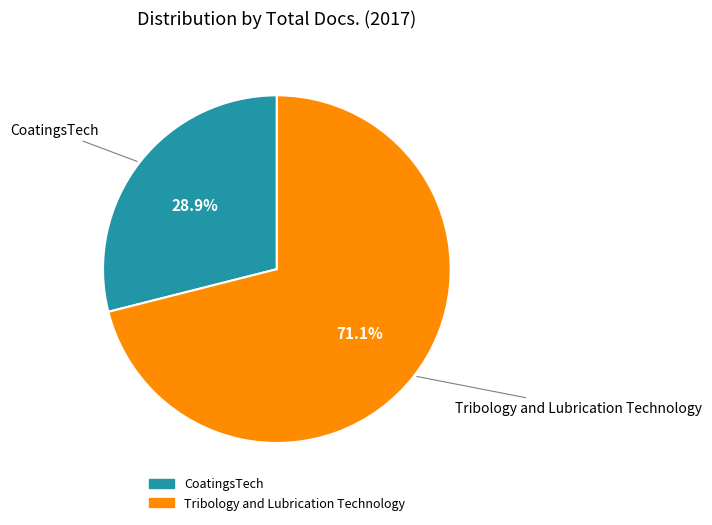

Which slice is the largest?

Tribology and Lubrication Technology